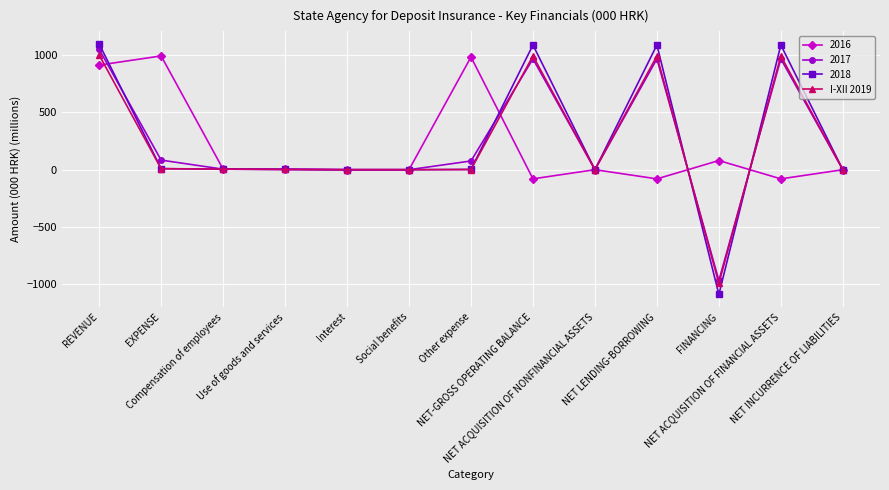

How many data points in 2017 are less than 4?

6